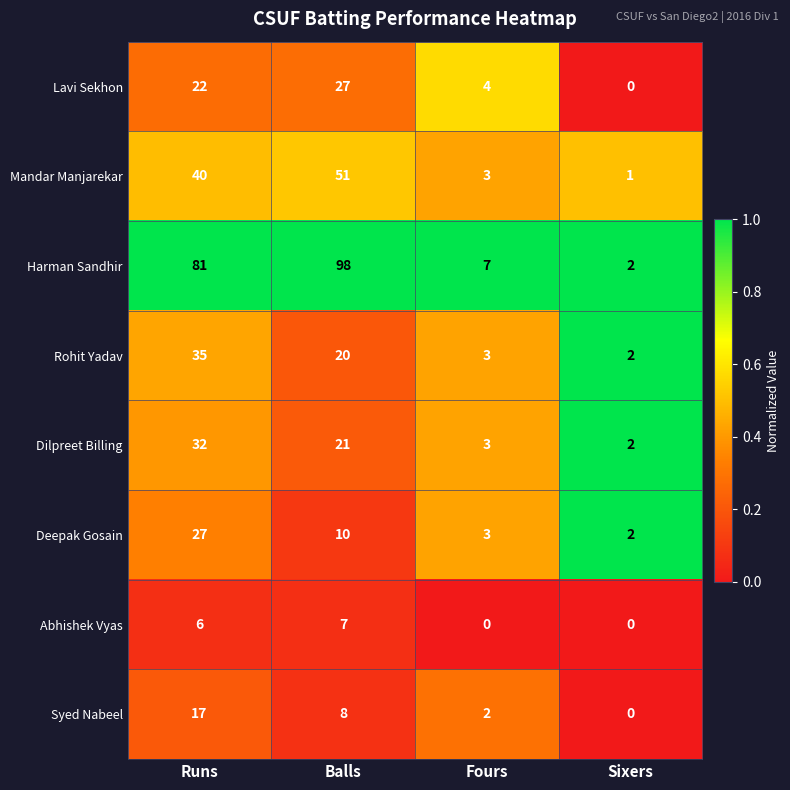

What is the greatest value displayed?

98